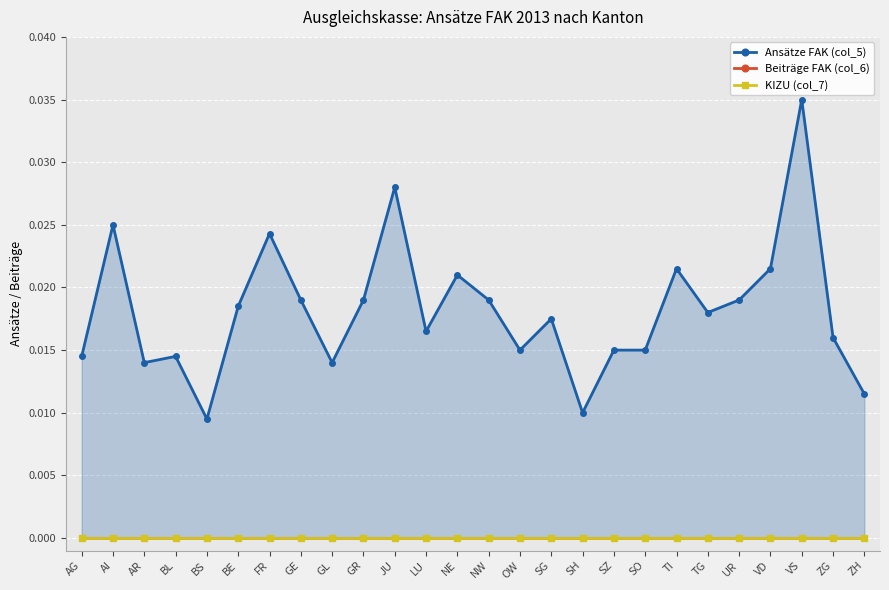

True or false: KIZU (col_7) and Beiträge FAK (col_6) cross at least once.

False